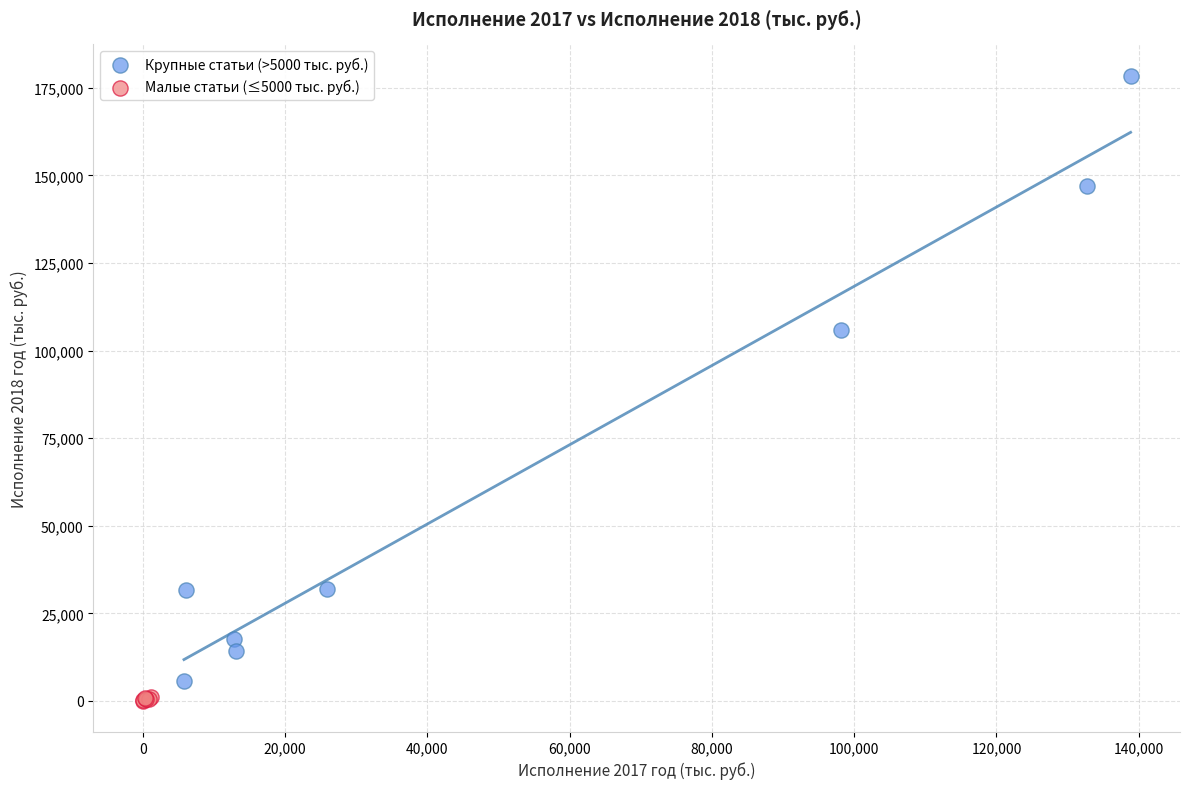

Which series reaches the maximum Y coordinate?

Крупные статьи (>5000 тыс. руб.)